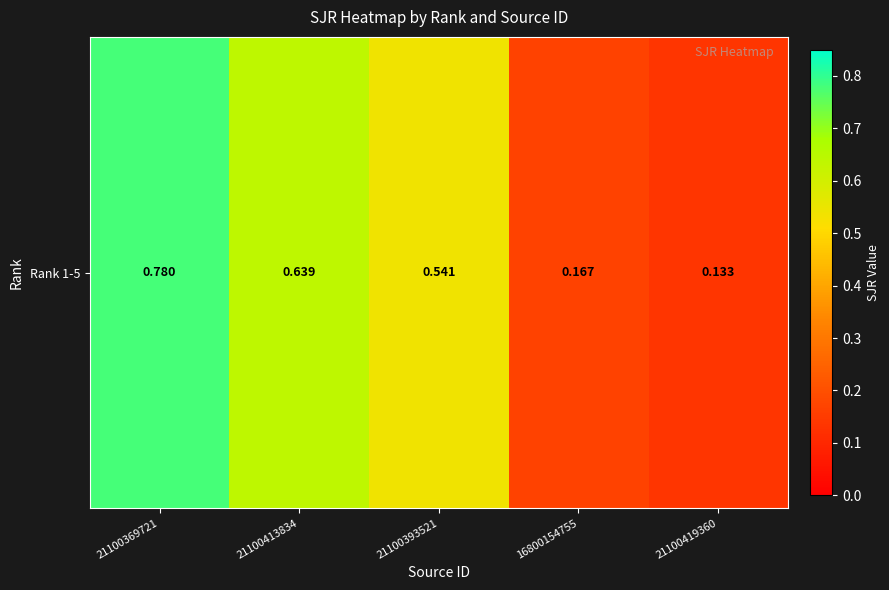

Reading left to right, extract all data points from this chart.

21100369721=0.8	21100413834=0.6	21100393521=0.5	16800154755=0.2	21100419360=0.1